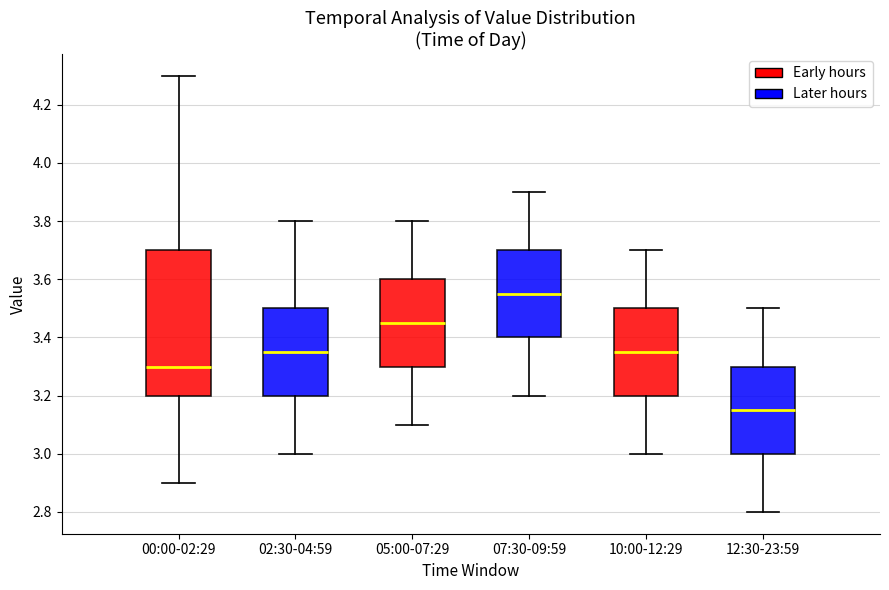

Which box has the lowest median line?

12:30-23:59